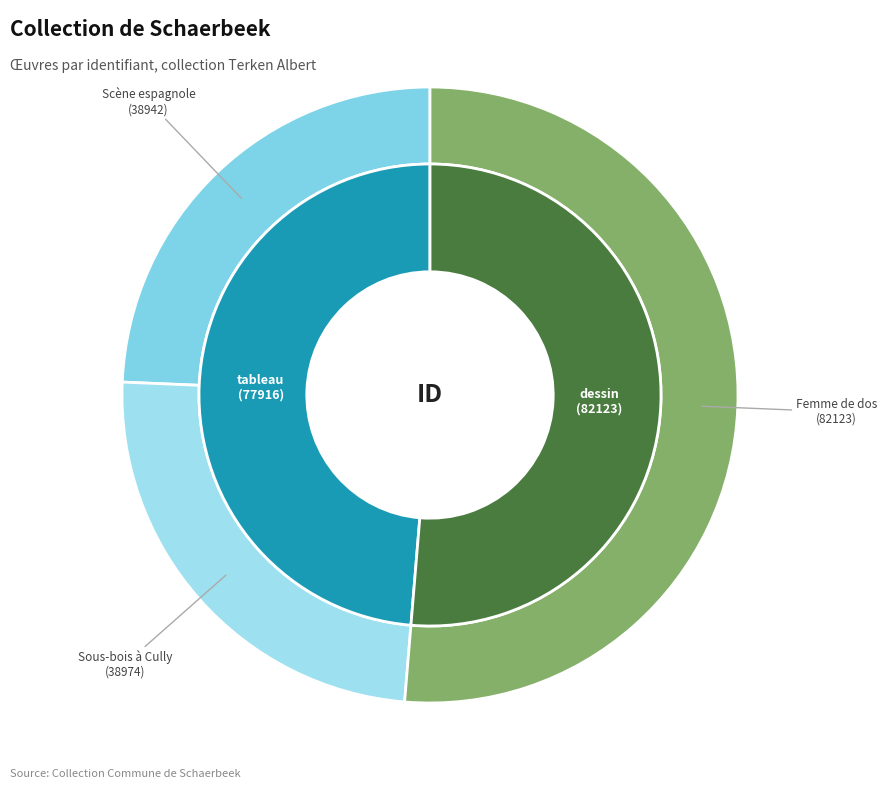

What portion of the pie excludes Femme de dos?

48.7%